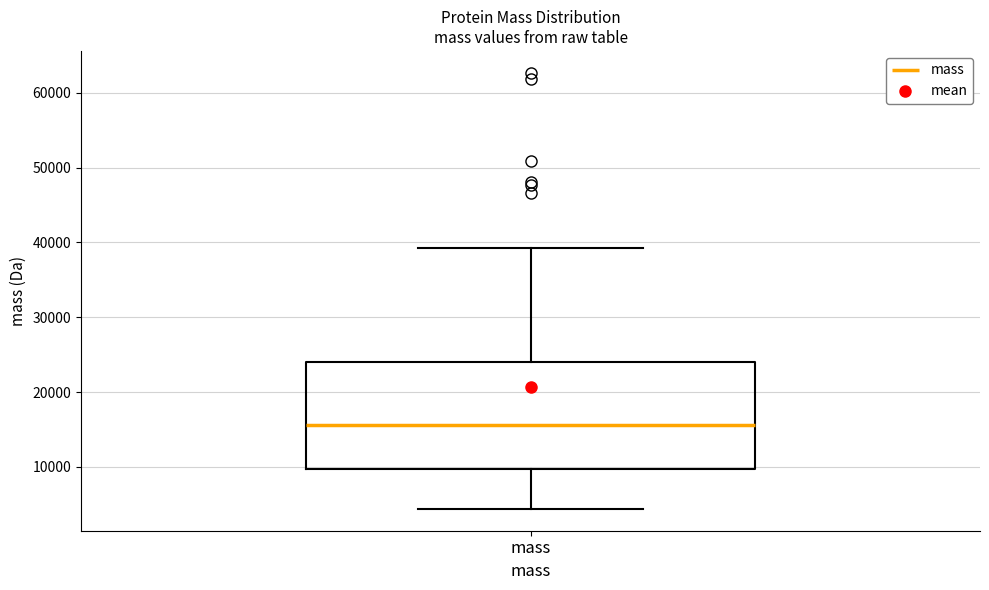

Transcribe this box plot: give where the median line is, the range the box spans, and where the two whiskers end, as read against the y-axis. The values are not printed on the chart, so give them approximately, as read against the axis.

median 16000, box 10000 to 24000, whiskers 4000 to 39000